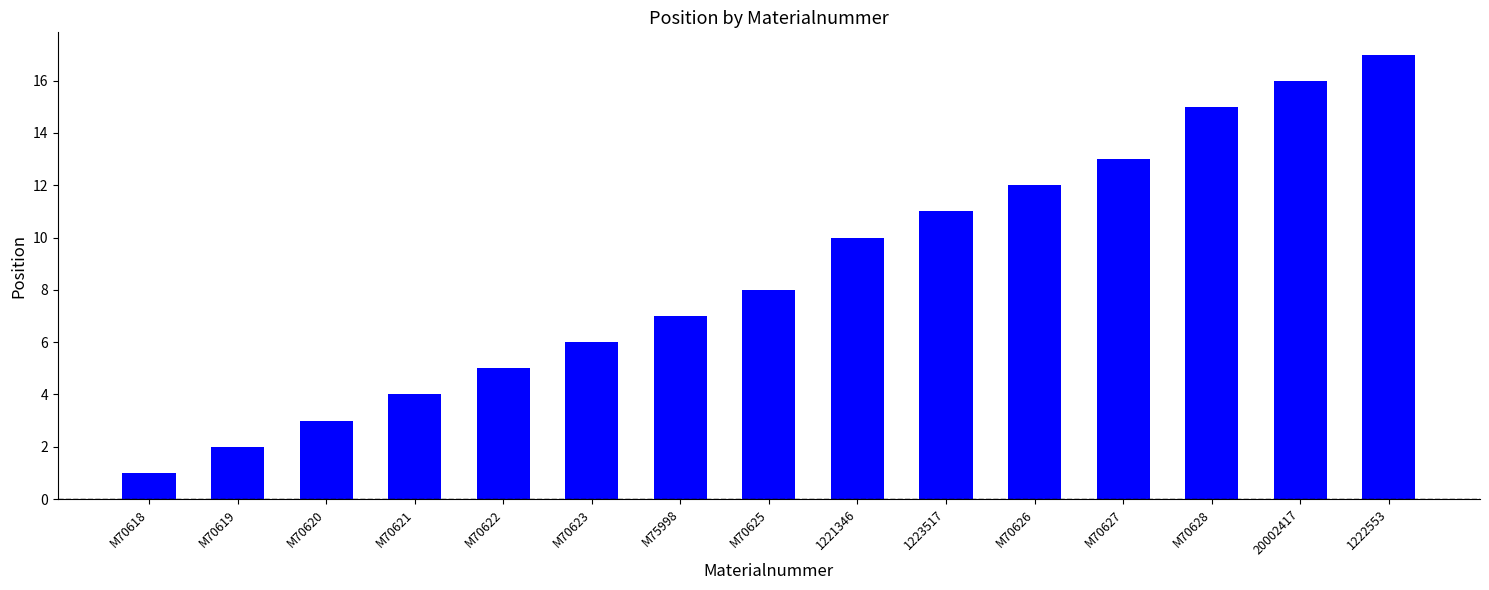

Reading left to right, extract all data points from this chart.

1	2	3	4	5	6	7	8	10	11	12	13	15	16	17